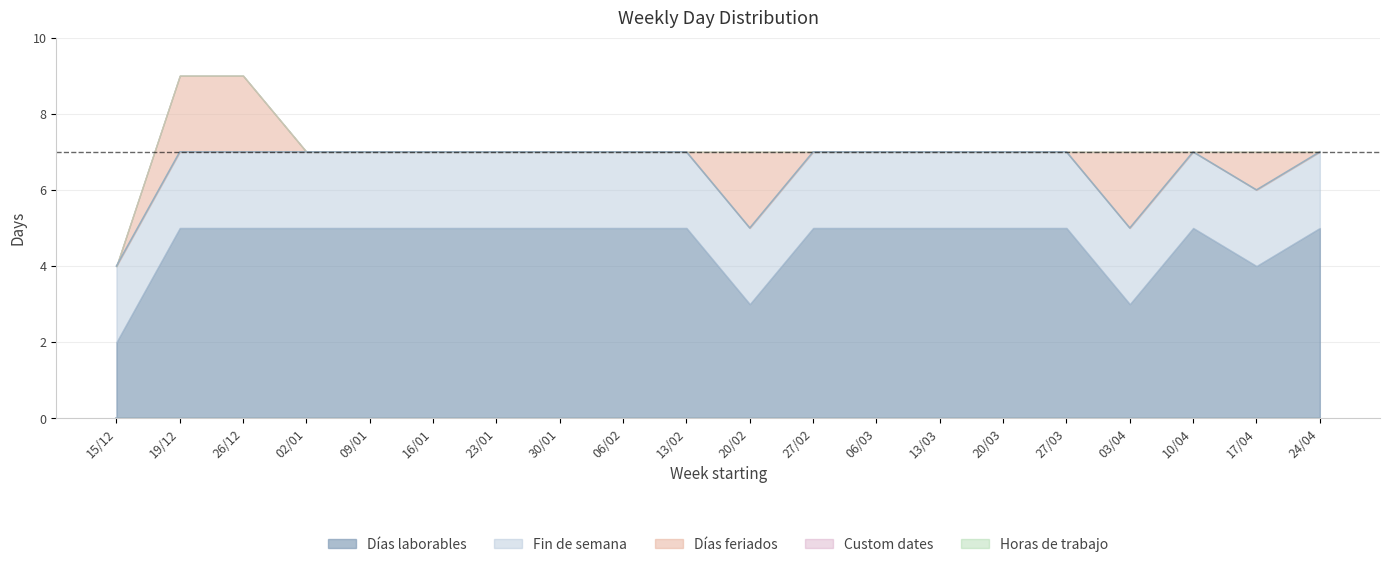

Between 20/02 and 17/04, which is larger?

17/04